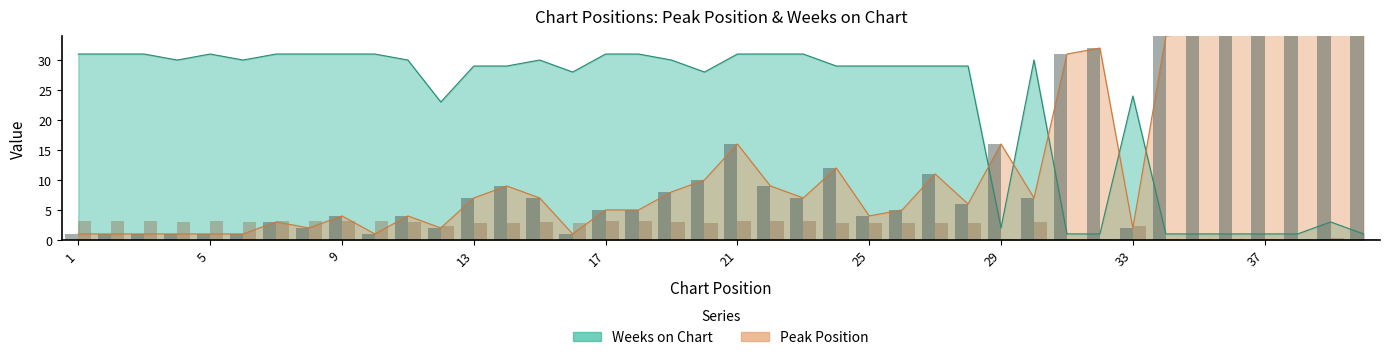

Rank the series at 30 from highest to lowest value.

Weeks on Chart, Peak Position